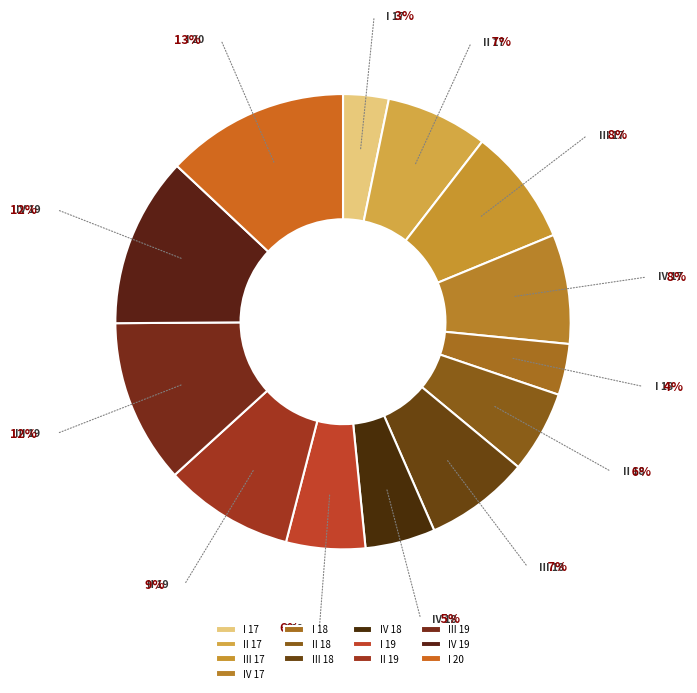

What is the ratio of the value at III 19 to the value at IV 18?

2.3